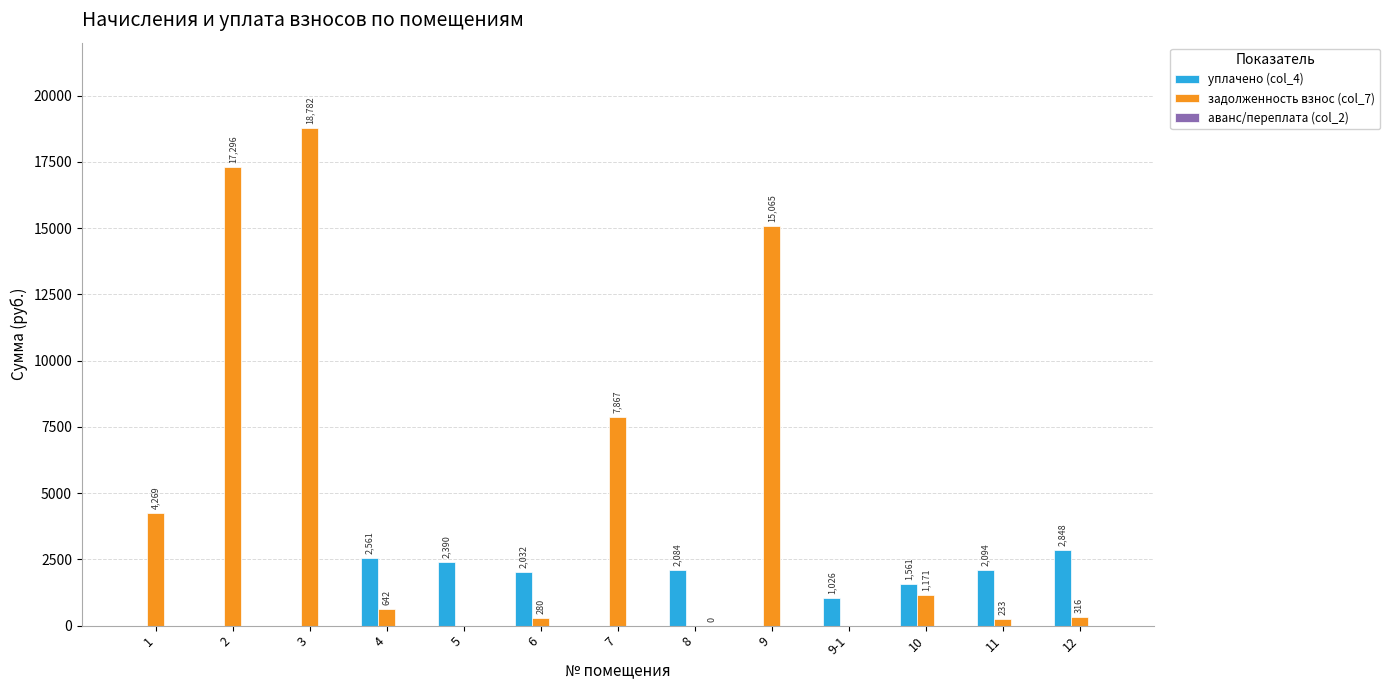

Between 3 and 9, which series saw the biggest shift?

задолженность взнос (col_7)